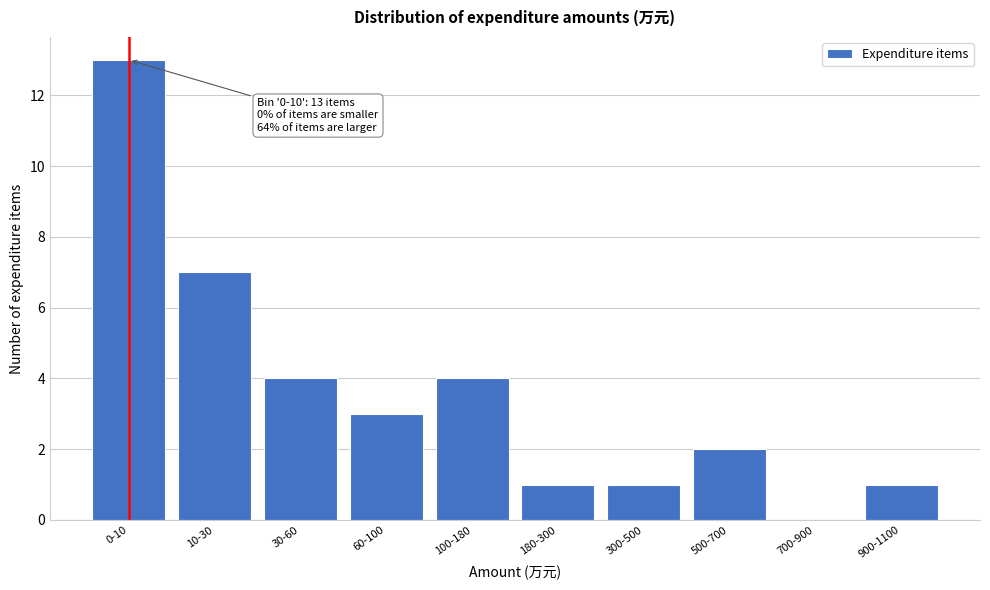

Reading left to right, transcribe all the data shown in this chart.

0-10=13	10-30=7	30-60=4	60-100=3	100-180=4	180-300=1	300-500=1	500-700=2	700-900=0	900-1100=1